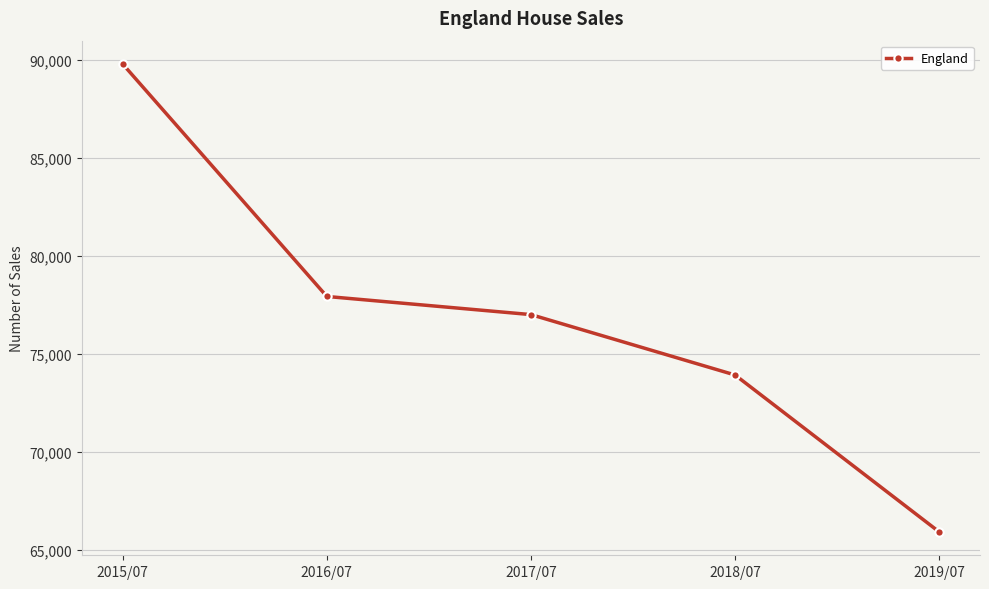

Which label corresponds to the smallest value in the chart?

2019/07